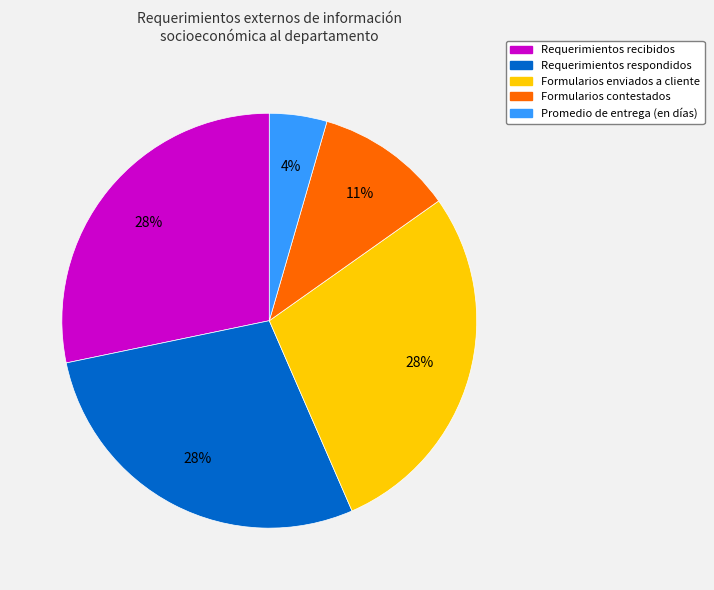

Do Requerimientos respondidos and Requerimientos recibidos together represent more than half of the pie?

Yes